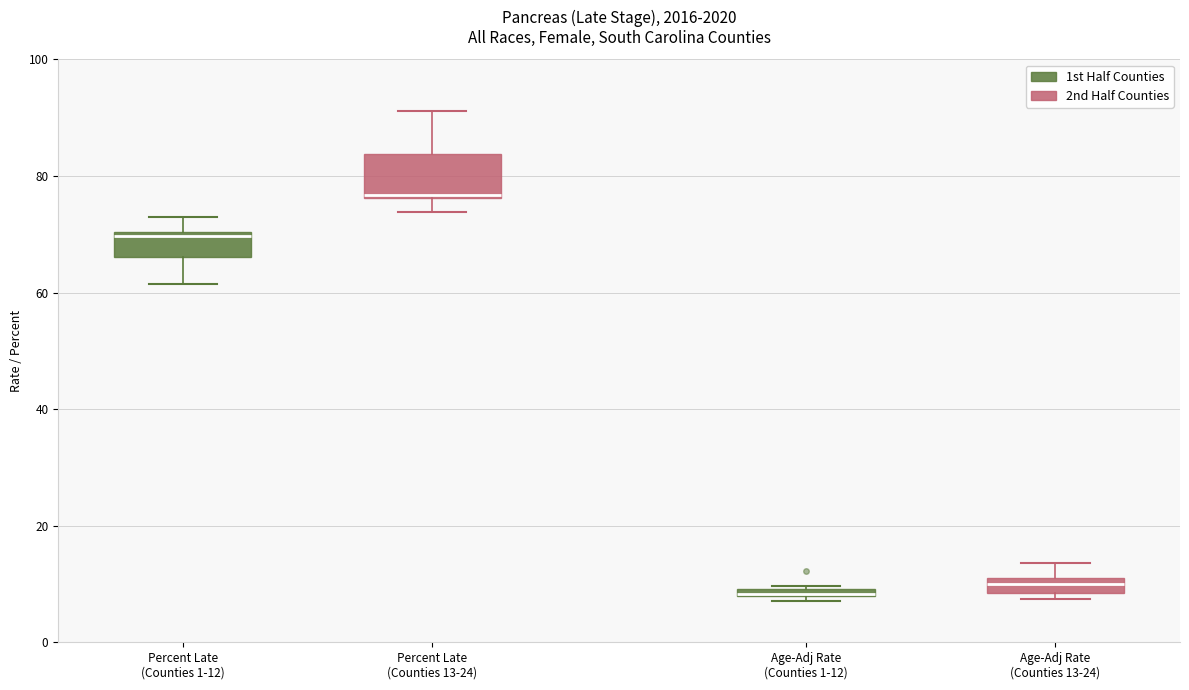

Which box is the tallest, from its lower edge to its upper edge?

Percent Late (Counties 13-24)